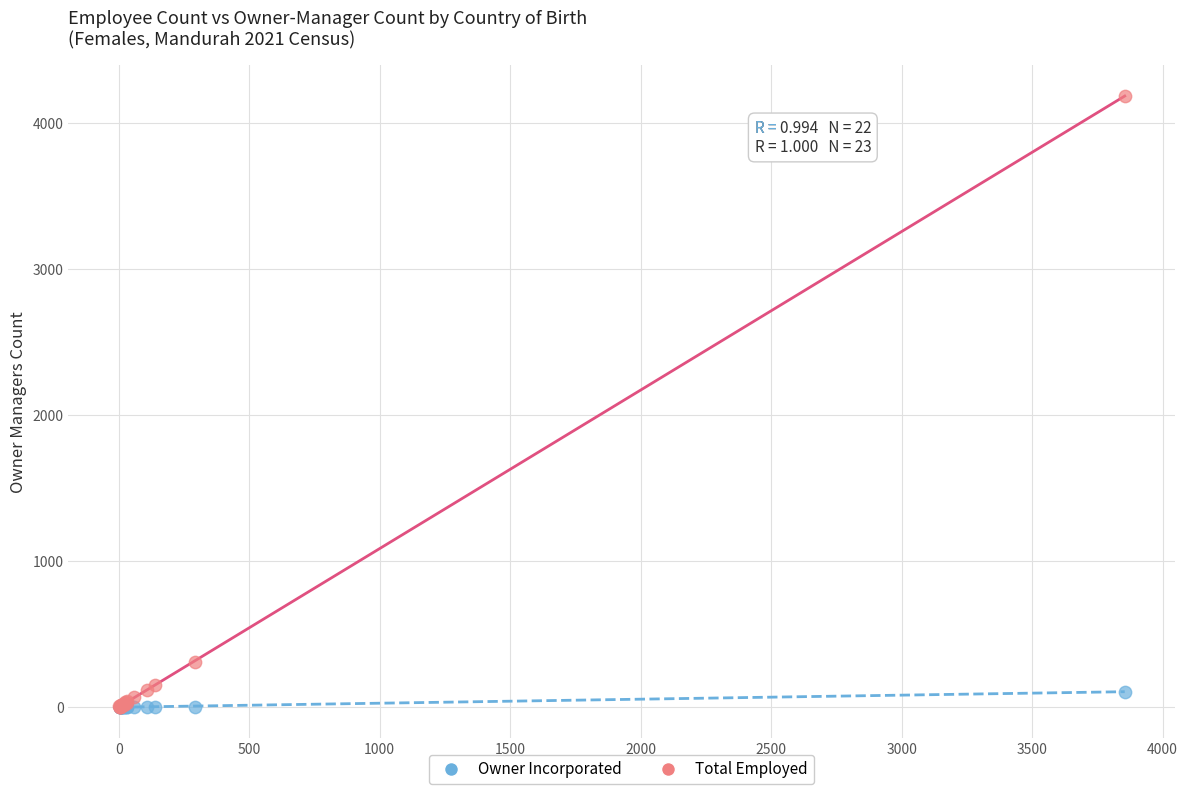

Which series reaches the maximum Y coordinate?

Total Employed